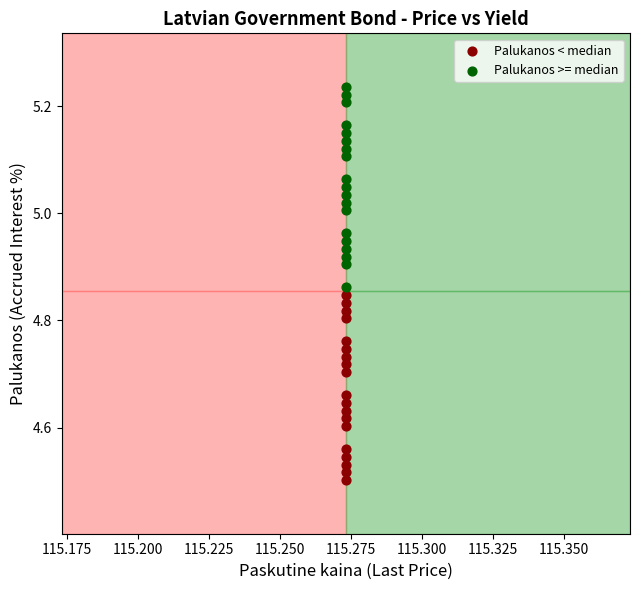

Across all data points, what is the range of Y values (max minus min)?

0.7